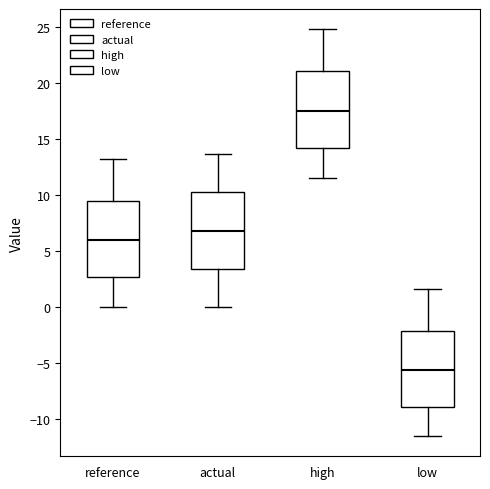

Which box's median line is the highest?

high